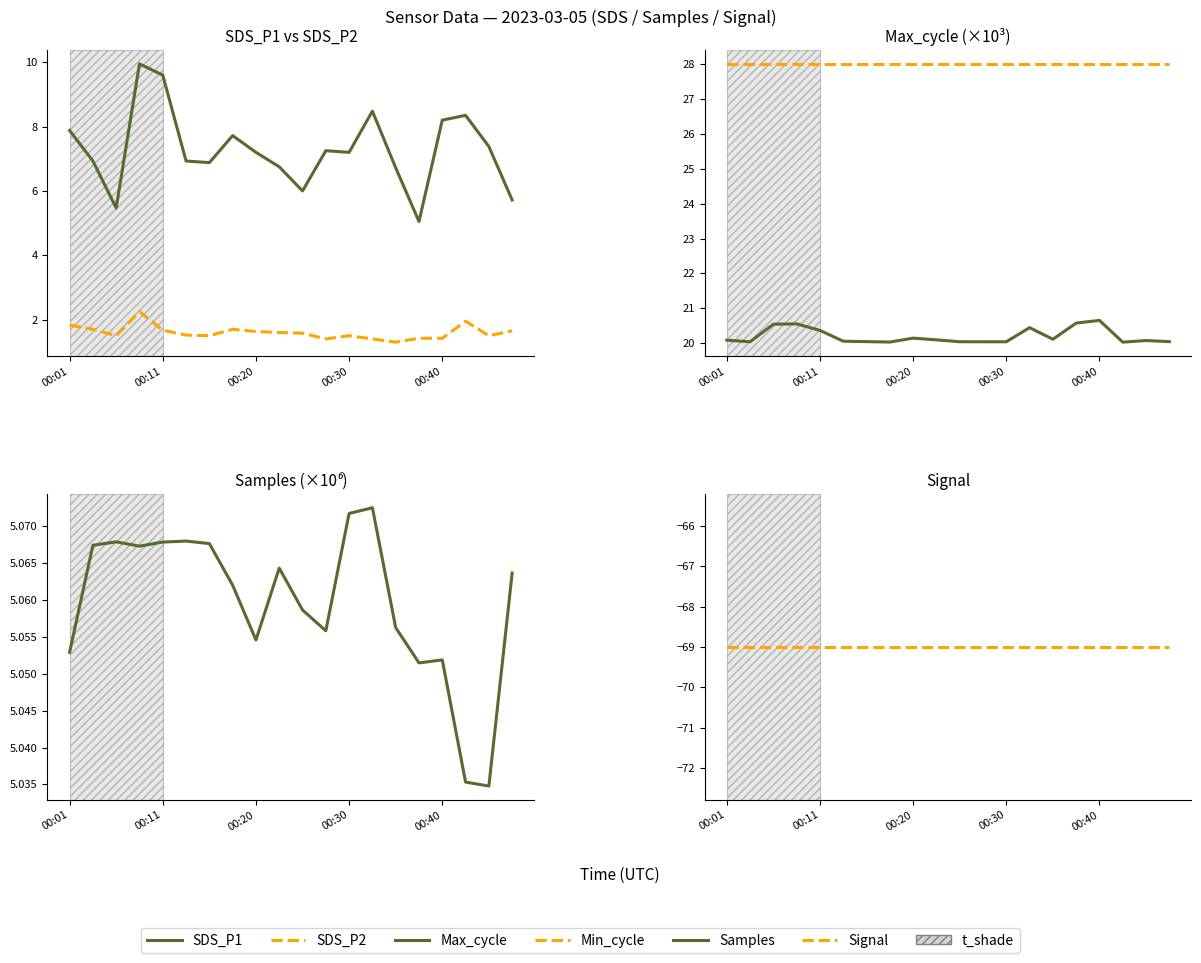

Reading right to left, what are all the values shown in this chart?

SDS_P1: 5.7	7.4	8.3	8.2	5.0	6.7	8.5	7.2	7.2	6.0	6.8	7.2	7.7	6.9	6.9	9.6	9.9	5.5	6.9	7.9
SDS_P2: 1.6	1.5	1.9	1.4	1.4	1.3	1.4	1.5	1.4	1.6	1.6	1.6	1.7	1.5	1.5	1.7	2.2	1.5	1.7	1.8
Max_cycle: 20.0	20.1	20.0	20.7	20.6	20.1	20.4	20.0	20.0	20.0	20.1	20.1	20.0	20.0	20.1	20.4	20.6	20.5	20.0	20.1
Min_cycle: 28.0	28.0	28.0	28.0	28.0	28.0	28.0	28.0	28.0	28.0	28.0	28.0	28.0	28.0	28.0	28.0	28.0	28.0	28.0	28.0
Samples: 5.1	5.0	5.0	5.1	5.1	5.1	5.1	5.1	5.1	5.1	5.1	5.1	5.1	5.1	5.1	5.1	5.1	5.1	5.1	5.1
Signal: -69.0	-69.0	-69.0	-69.0	-69.0	-69.0	-69.0	-69.0	-69.0	-69.0	-69.0	-69.0	-69.0	-69.0	-69.0	-69.0	-69.0	-69.0	-69.0	-69.0